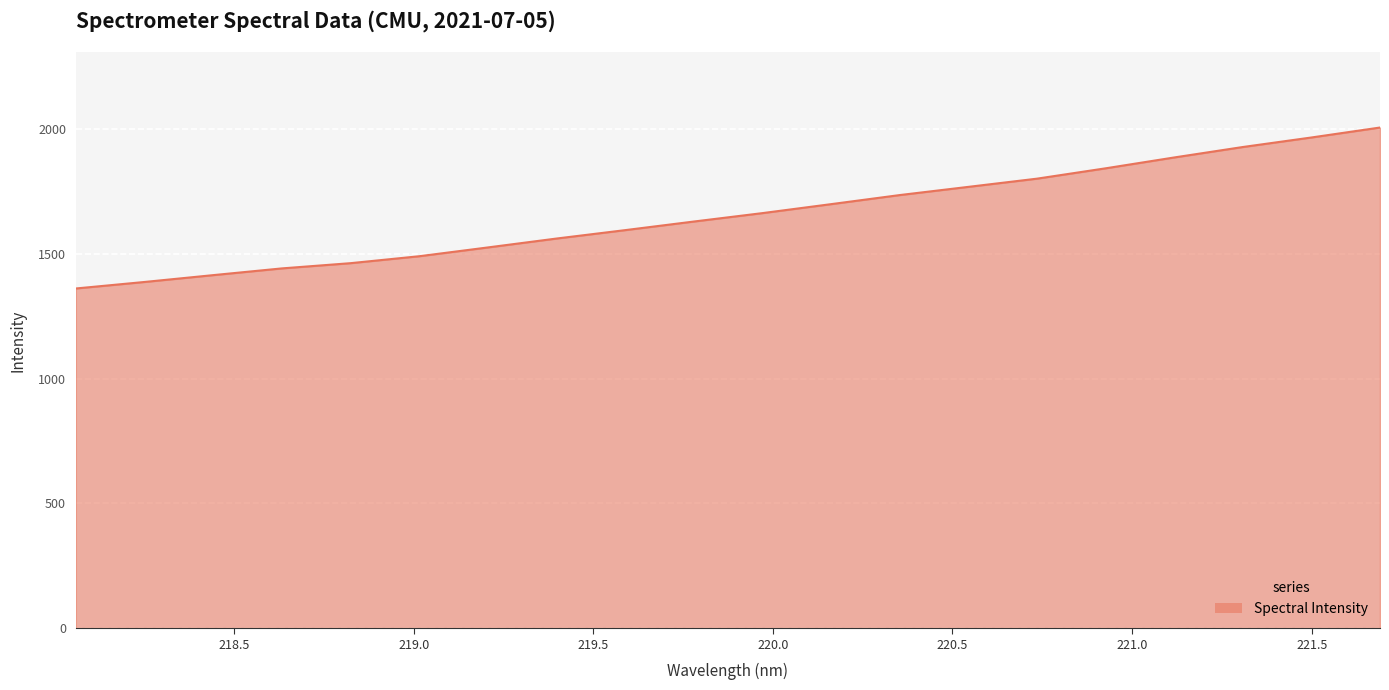

What is the maximum value shown in the chart?

2006.4